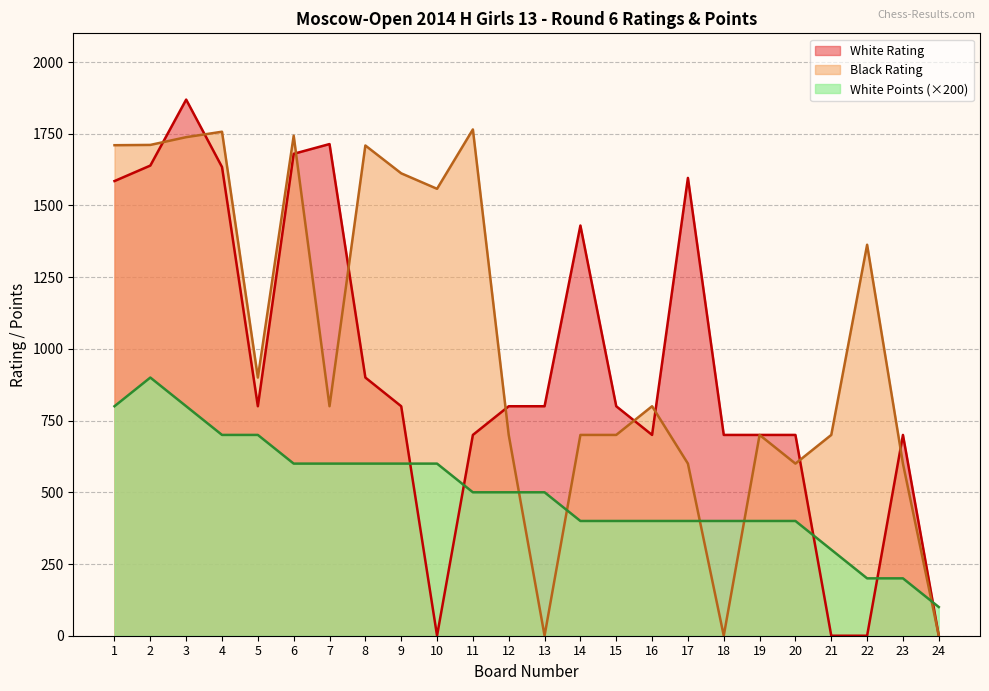

Rank the series by their maximum value, from lowest to highest.

White Points (×200), Black Rating, White Rating